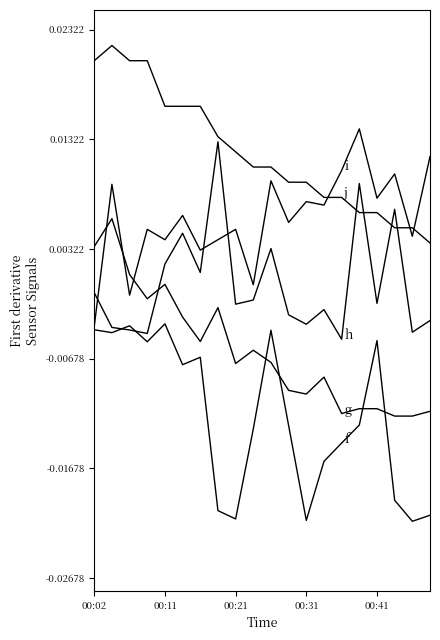

Is this an area chart (filled region under the line)?

No